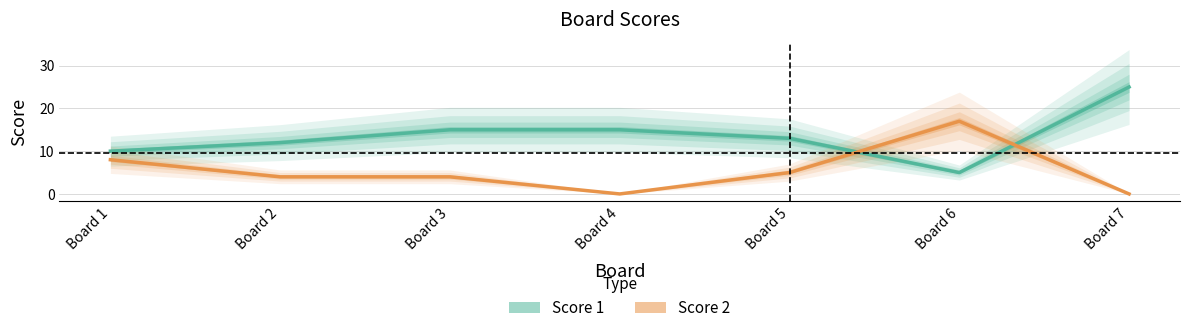

Rank the series by their maximum value, from lowest to highest.

Score 2, Score 1